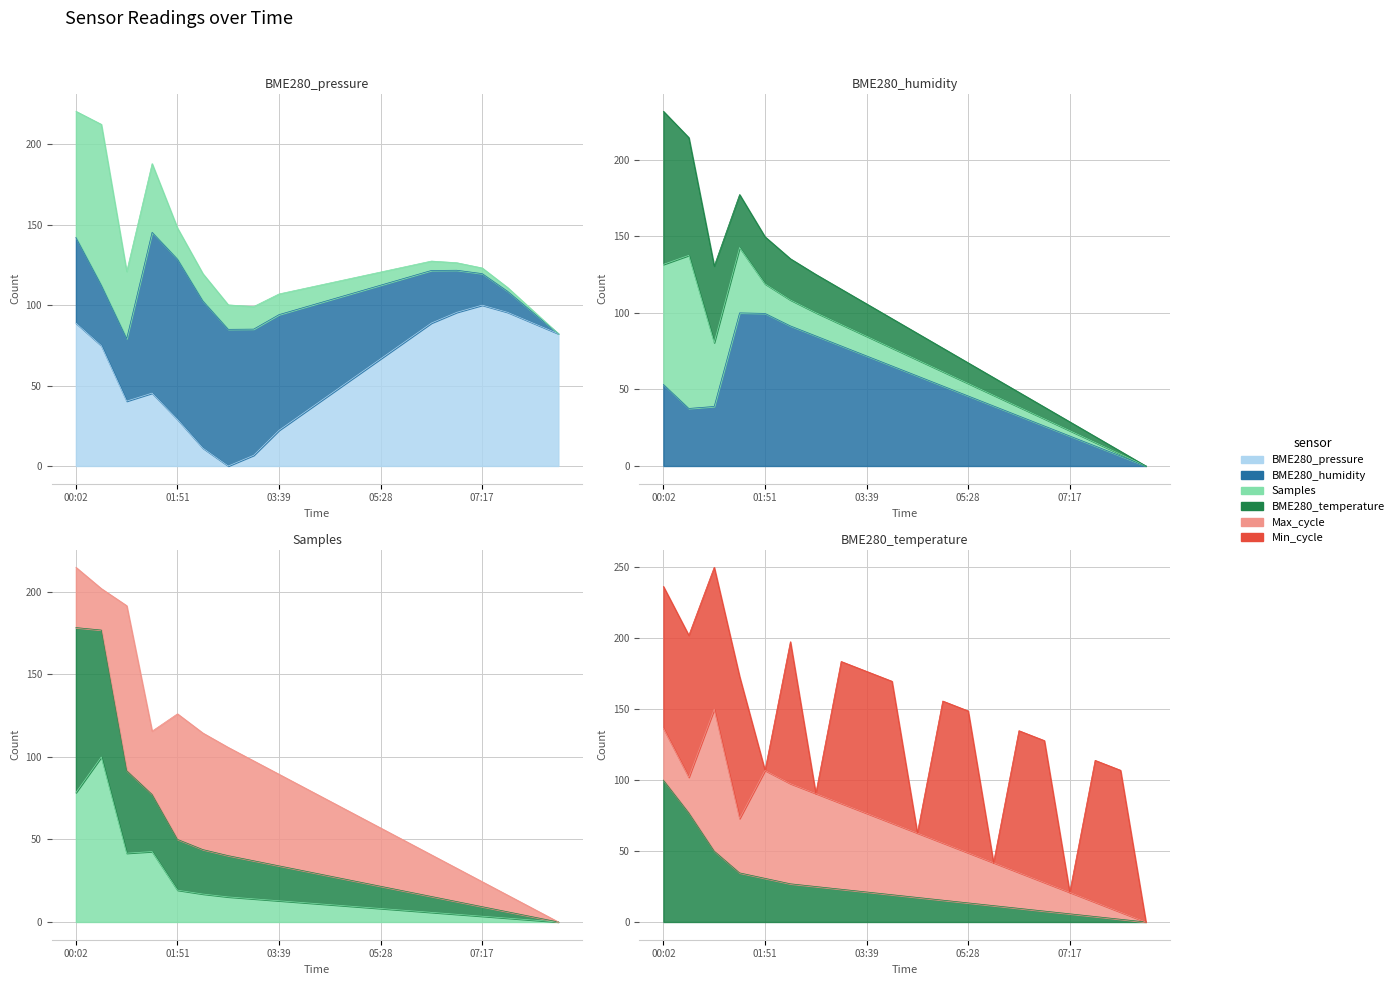

Reading left to right, what are all the values shown in this chart?

BME280_pressure: 88.8	74.8	40.3	45.3	29.0	11.1	0.0	6.7	22.2	33.3	44.4	55.6	66.7	77.8	88.9	95.6	100.0	95.6	88.9	82.2
BME280_humidity: 53.3	37.6	38.9	100.0	99.7	91.5	85.0	78.4	71.9	65.4	58.8	52.3	45.8	39.2	32.7	26.1	19.6	13.1	6.5	0.0
Samples: 78.4	100.0	41.7	42.7	19.3	17.0	15.2	14.0	12.9	11.7	10.5	9.4	8.2	7.0	5.8	4.7	3.5	2.3	1.2	0.0
BME280_temperature: 100.0	76.9	50.0	34.6	30.8	26.9	25.0	23.1	21.2	19.2	17.3	15.4	13.5	11.5	9.6	7.7	5.8	3.8	1.9	0.0